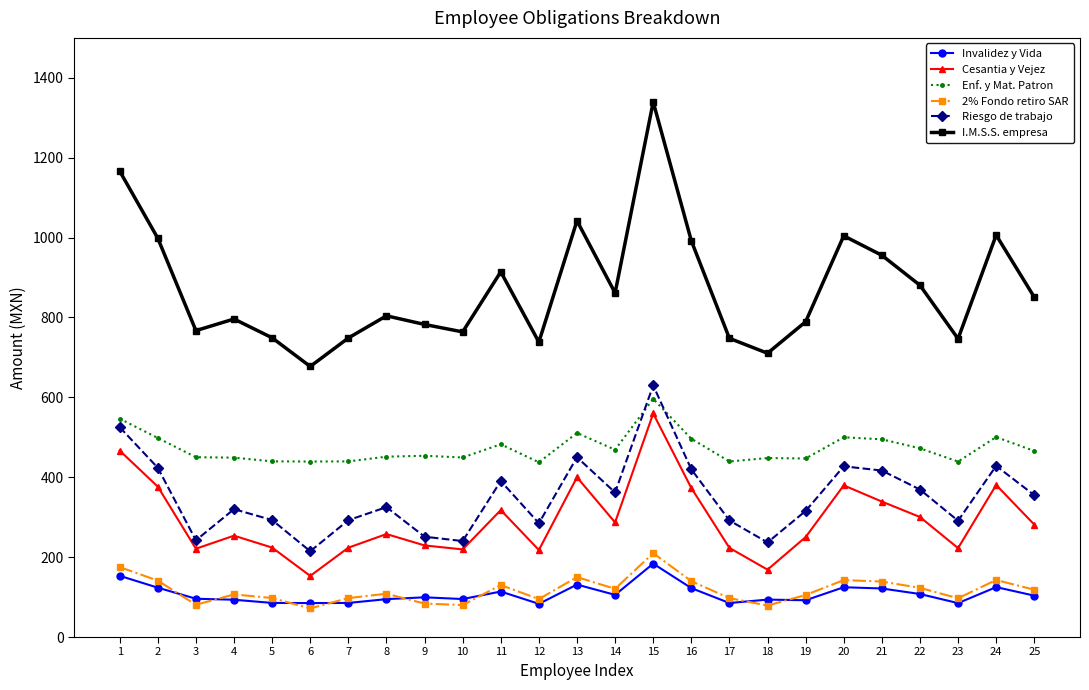

Where does the Riesgo de trabajo series first go above 325?

1